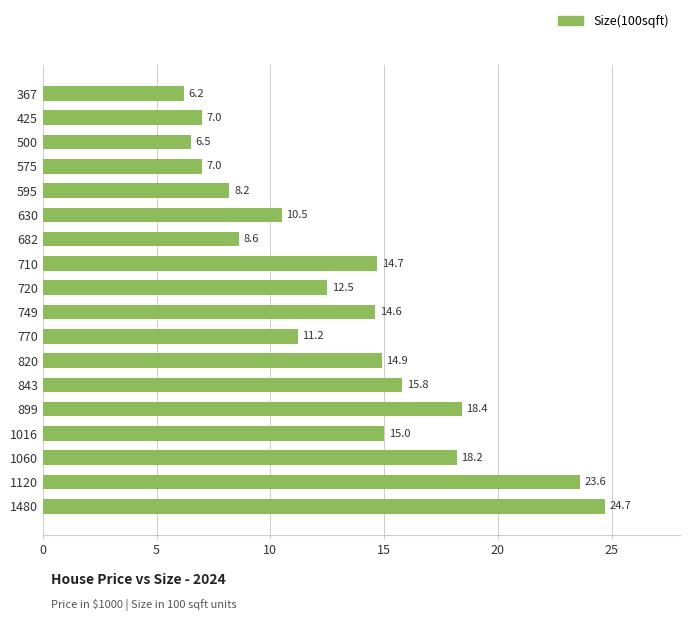

Which label corresponds to the largest value in the chart?

1480